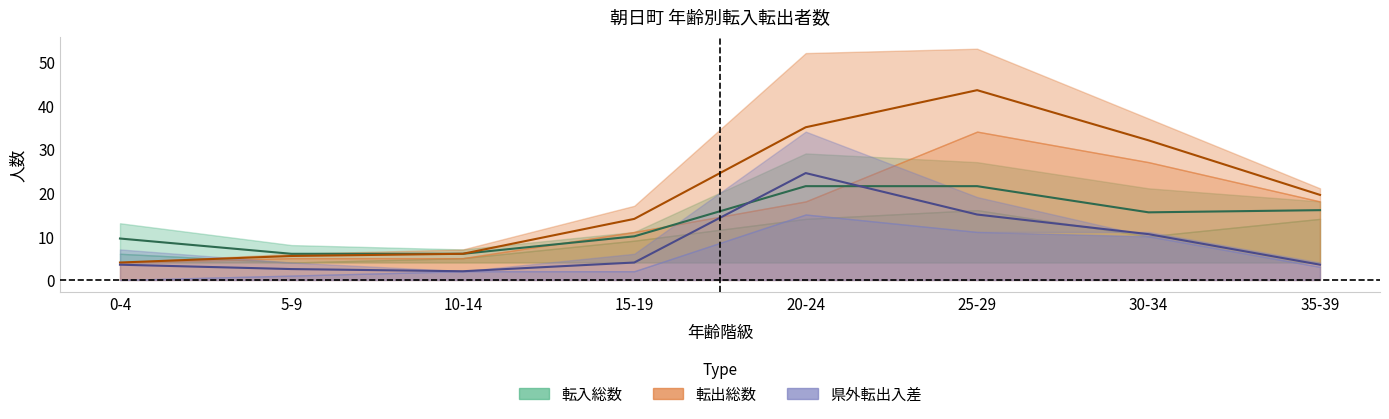

True or false: 転入総数 and 県外転出 cross at least once.

True